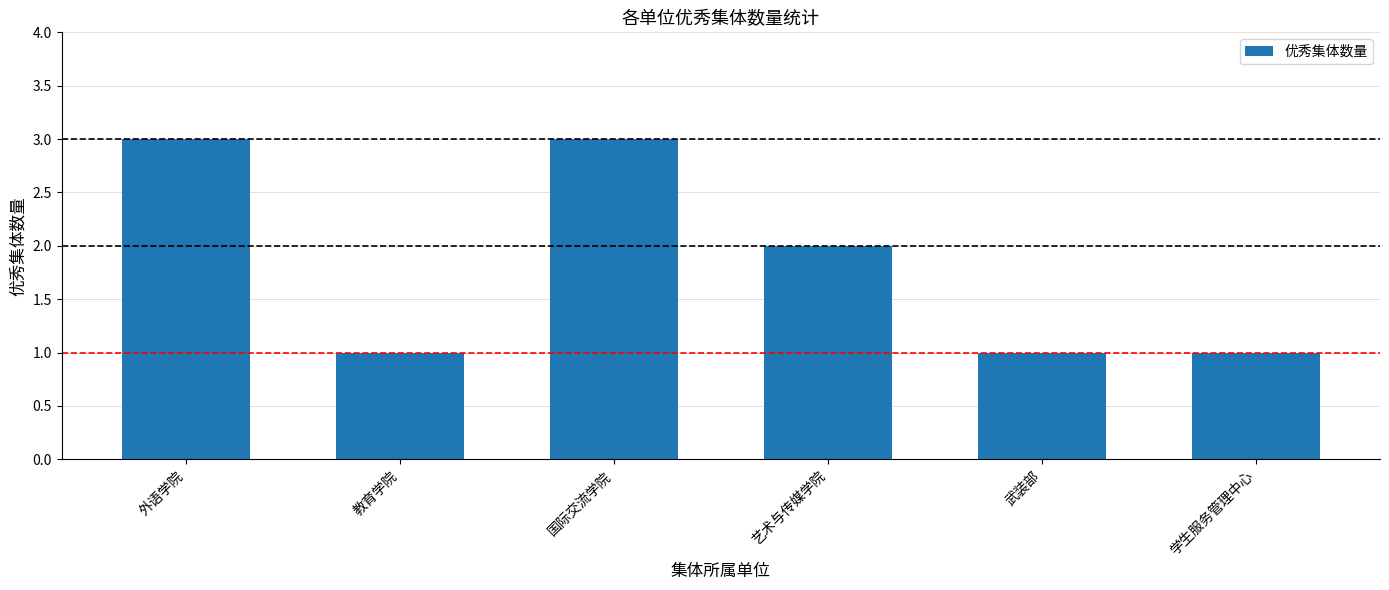

Between 国际交流学院 and 教育学院, which is larger?

国际交流学院